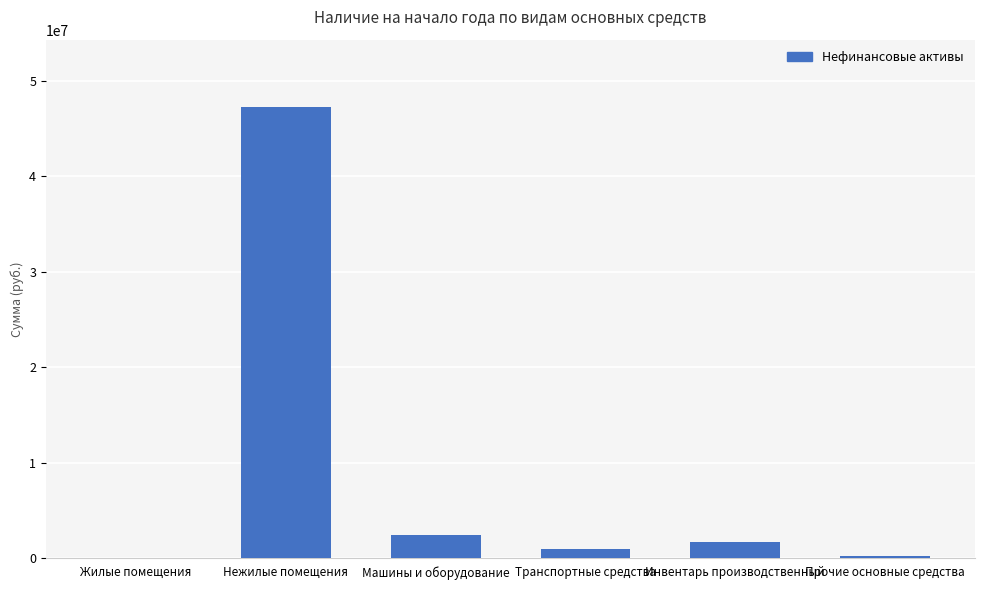

What is the change in value from Жилые помещения to Инвентарь производственный?

+1662048.9